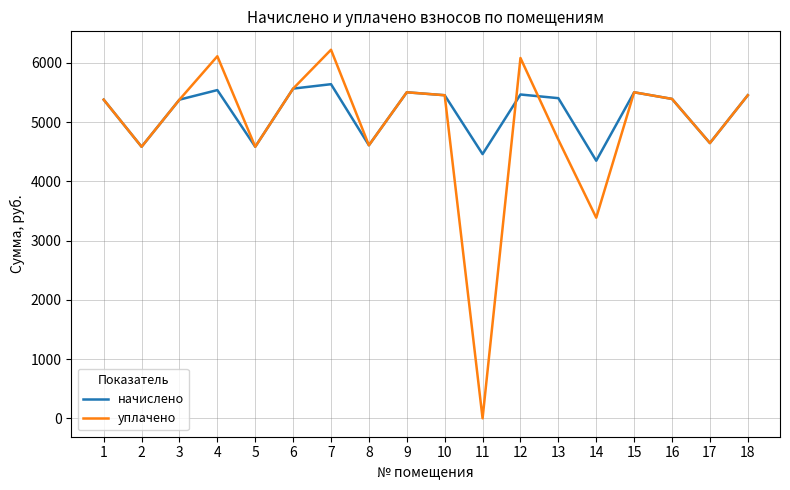

Rank the series by their maximum value, from highest to lowest.

уплачено, начислено